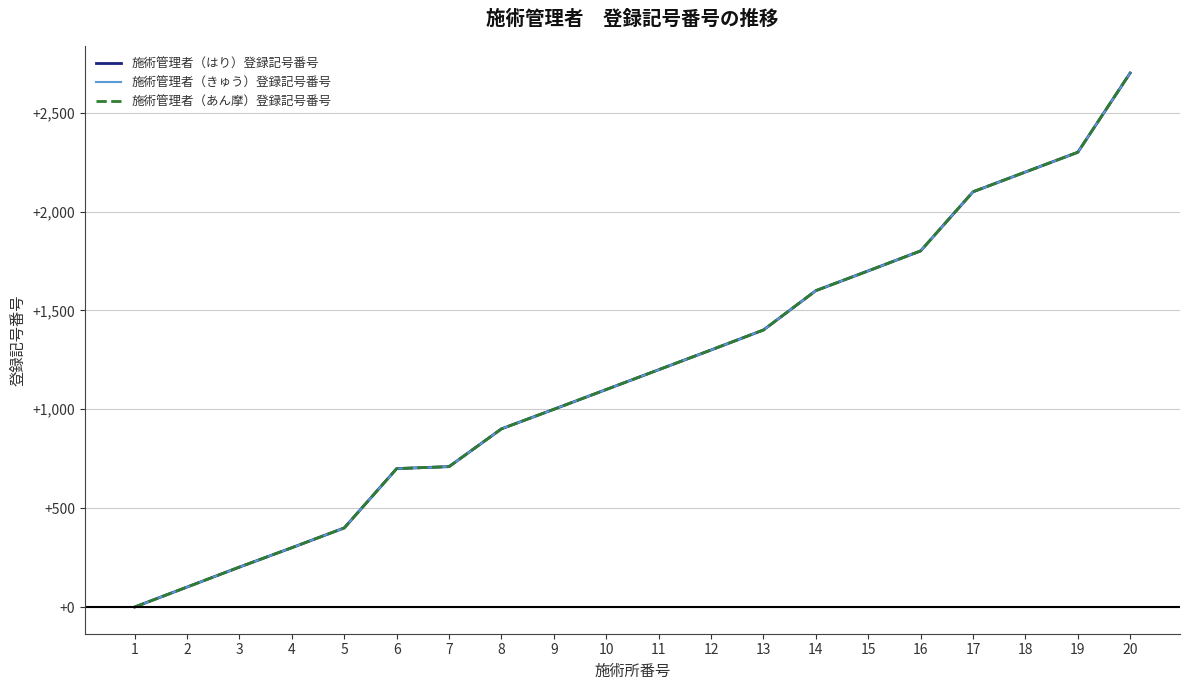

Does the chart have visible grid lines?

Yes